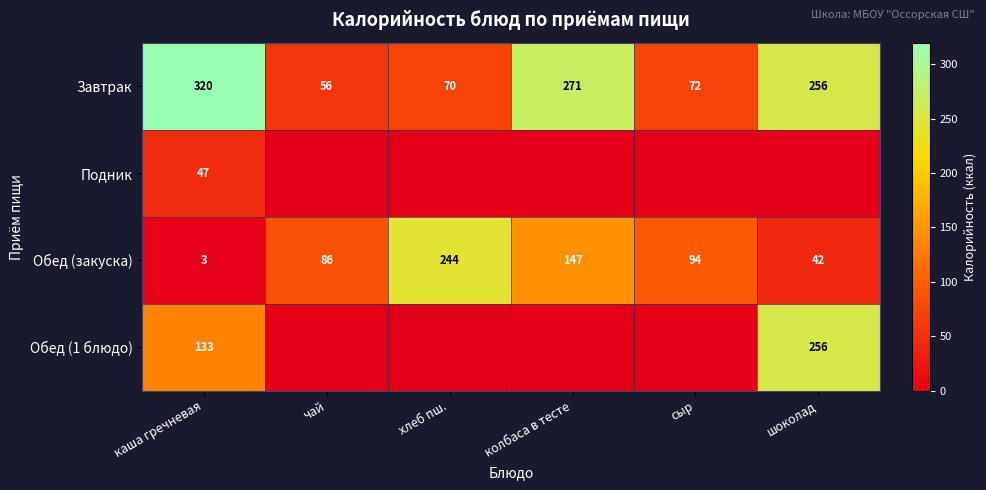

Is it true that Обед (закуска) equals 57 at шоколад?

False